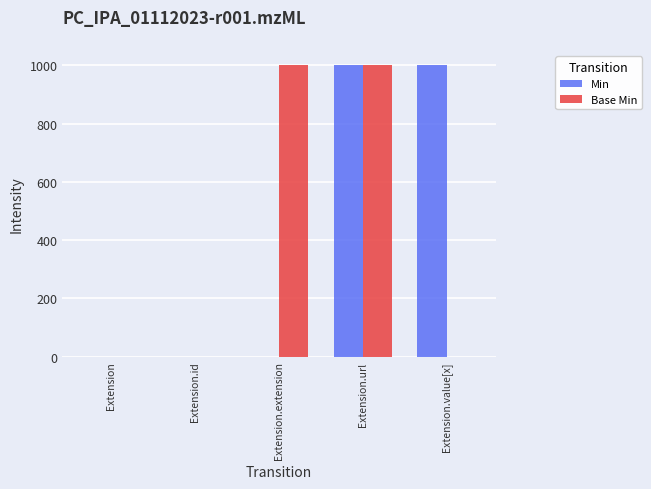

How many Min values are between 0 and 1000?

5